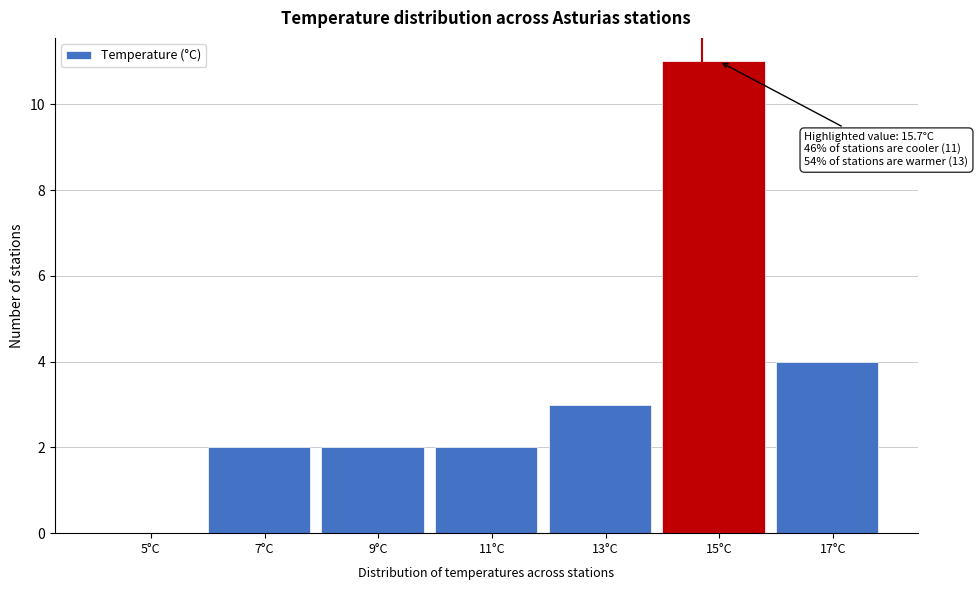

Reading left to right, list all the values displayed in this chart.

5°C=0	7°C=2	9°C=2	11°C=2	13°C=3	15°C=11	17°C=4